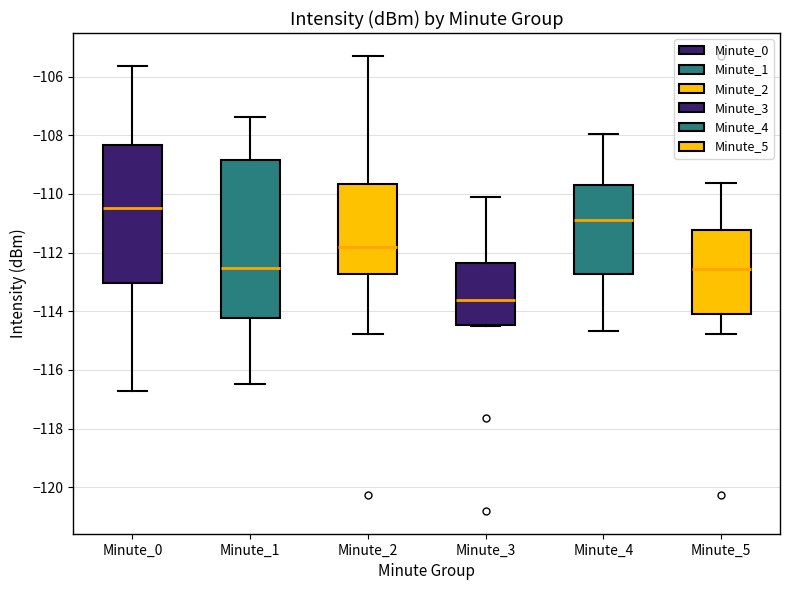

Reading left to right, transcribe this box plot: for each box, give where its median line is, the range the box spans, and where its two whiskers end, as read against the y-axis. The values are not printed on the chart, so give them approximately, as read against the axis.

Minute_0: median -110.4, box -113.0 to -108.4, whiskers -116.8 to -105.6
Minute_1: median -112.6, box -114.2 to -108.8, whiskers -116.4 to -107.4
Minute_2: median -111.8, box -112.8 to -109.6, whiskers -114.8 to -105.2
Minute_3: median -113.6, box -114.4 to -112.4, whiskers -114.6 to -110.2
Minute_4: median -110.8, box -112.8 to -109.8, whiskers -114.6 to -108.0
Minute_5: median -112.6, box -114.0 to -111.2, whiskers -114.8 to -109.6